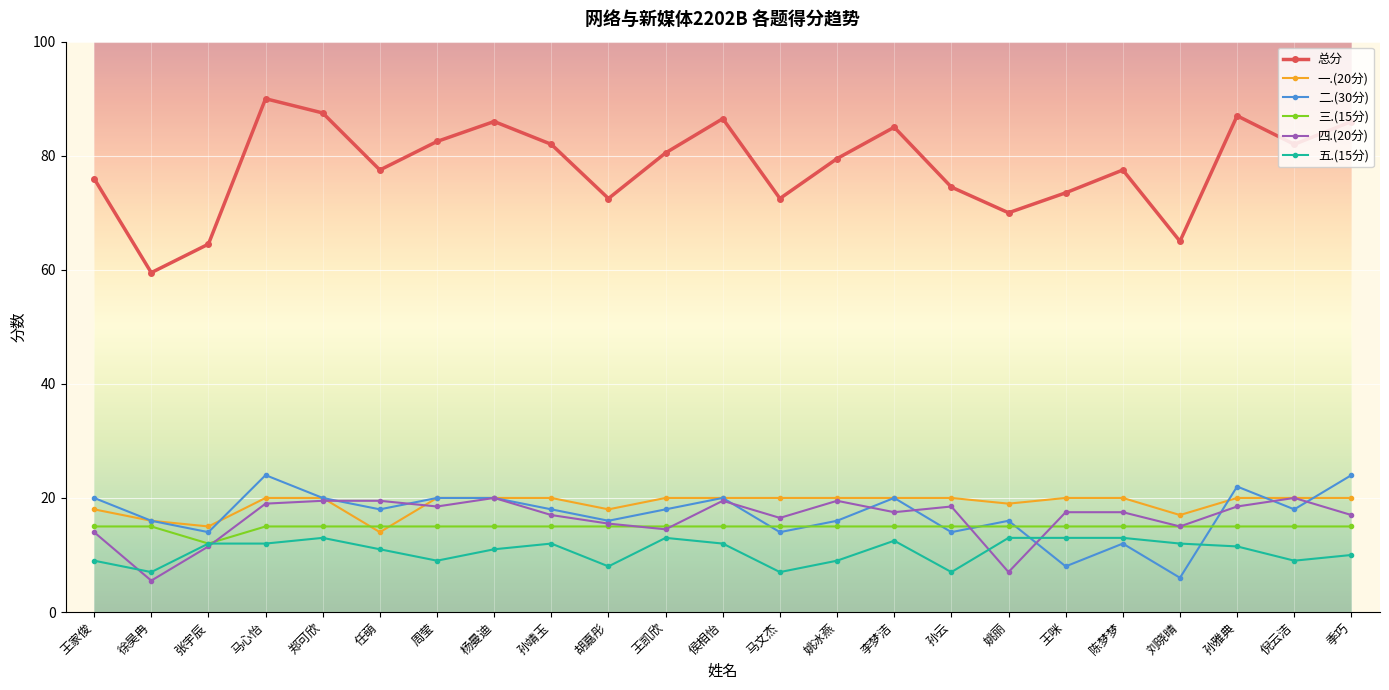

What is the maximum value shown in the chart?

90.0